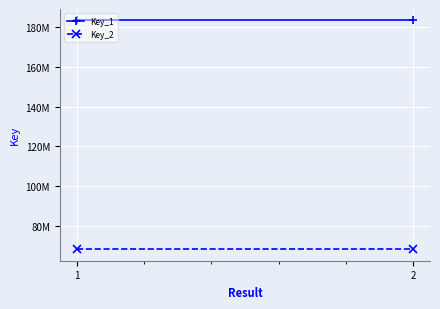

What is the greatest value displayed?

183368466